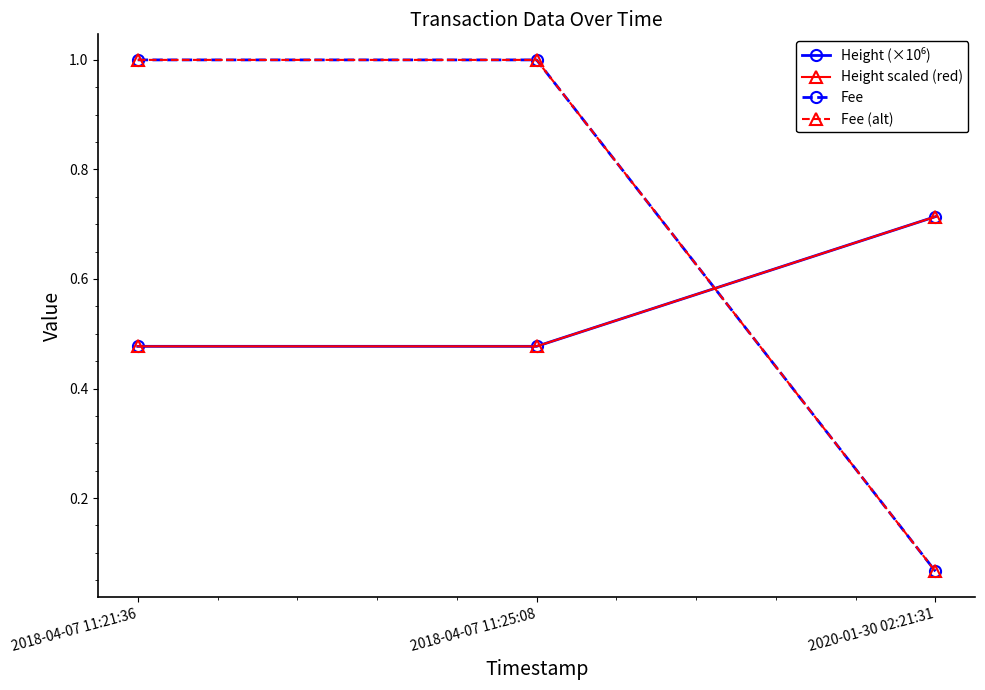

What is the smallest value displayed?

0.1